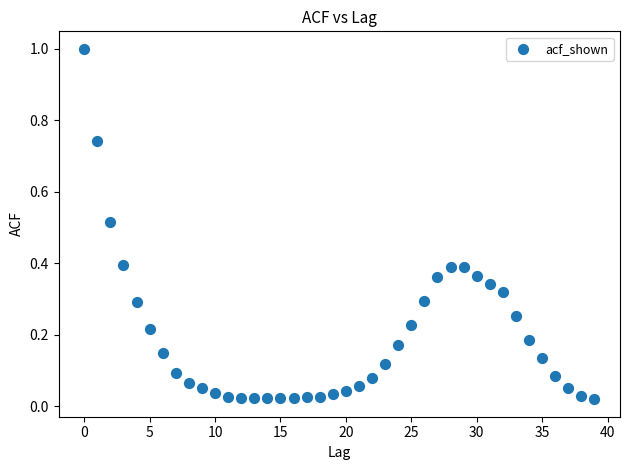

What is the range of Y values (max minus min)?

1.0